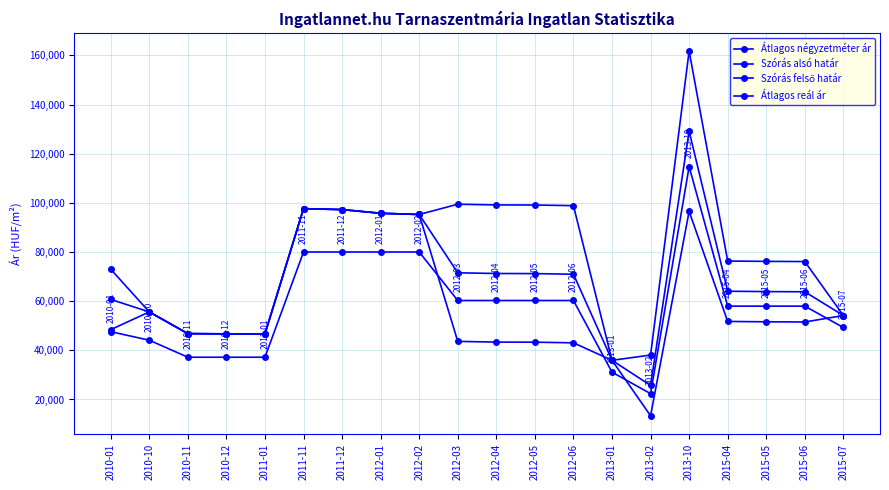

The value of Szórás felső határ at 2013-01 is 22831. True or false?

False